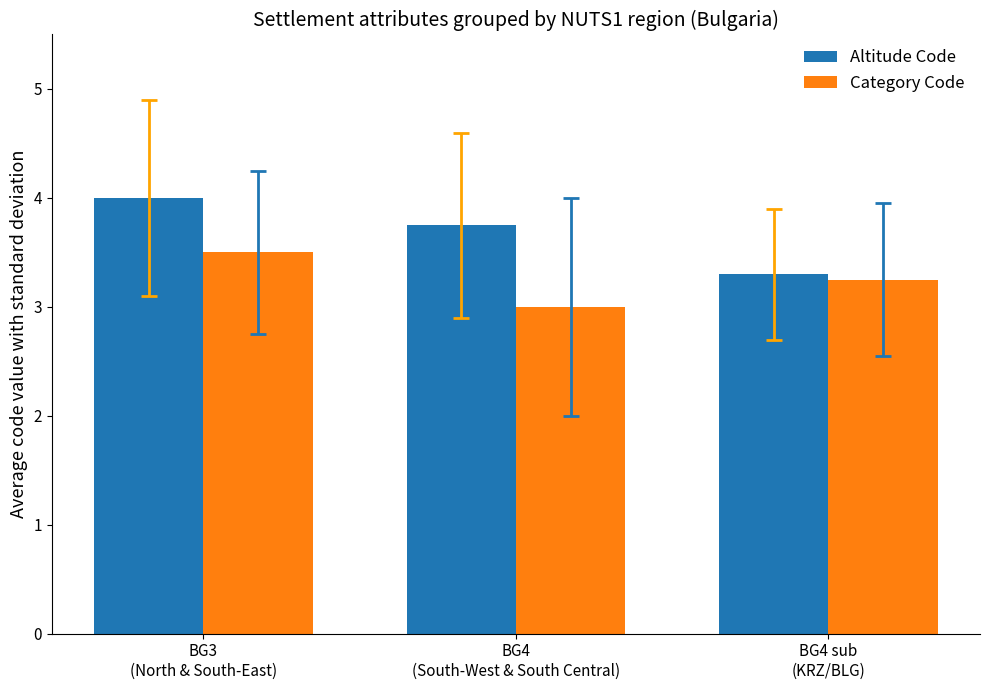

List the labels in order of Altitude Code value, smallest first.

BG4 sub
(KRZ/BLG), BG4
(South-West & South Central), BG3
(North & South-East)